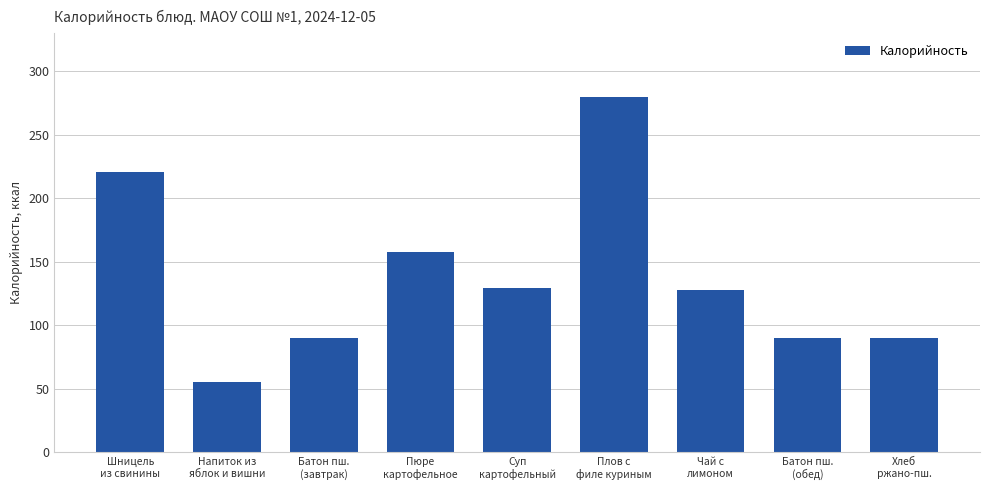

Read the value at Плов с
филе куриным, to the nearest 5.

280